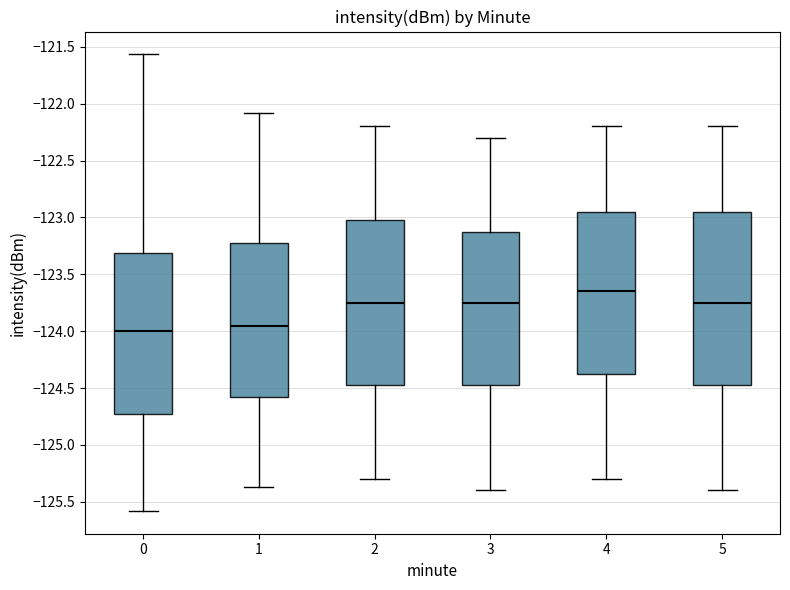

Where does the lower whisker of the box at x = 2 end on the y-axis? The values are not printed on the chart, so give them approximately, as read against the axis.

-125.30